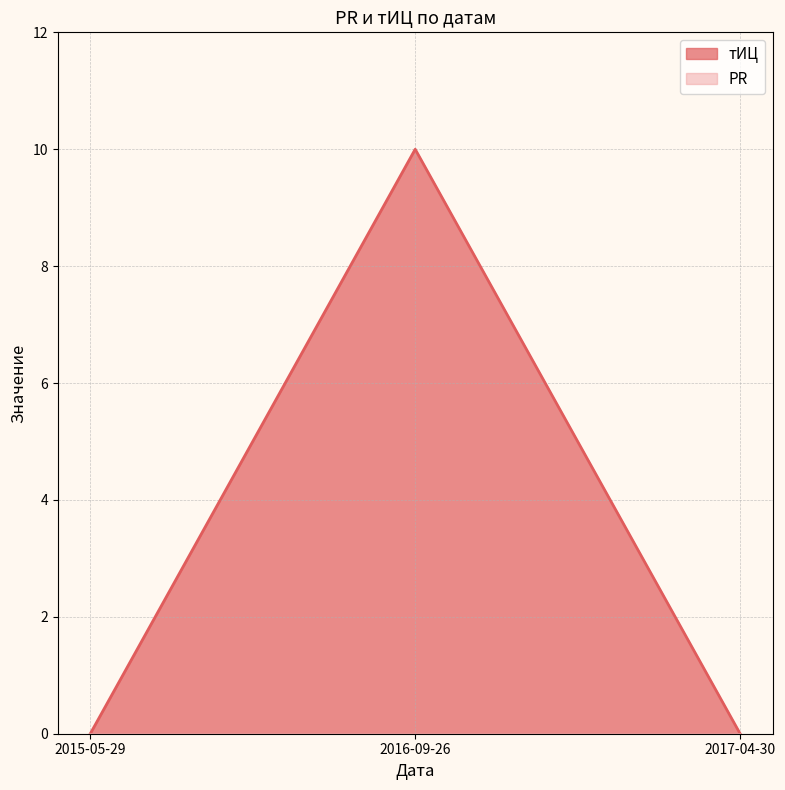

Reading right to left, extract all data points from this chart.

0	10	0